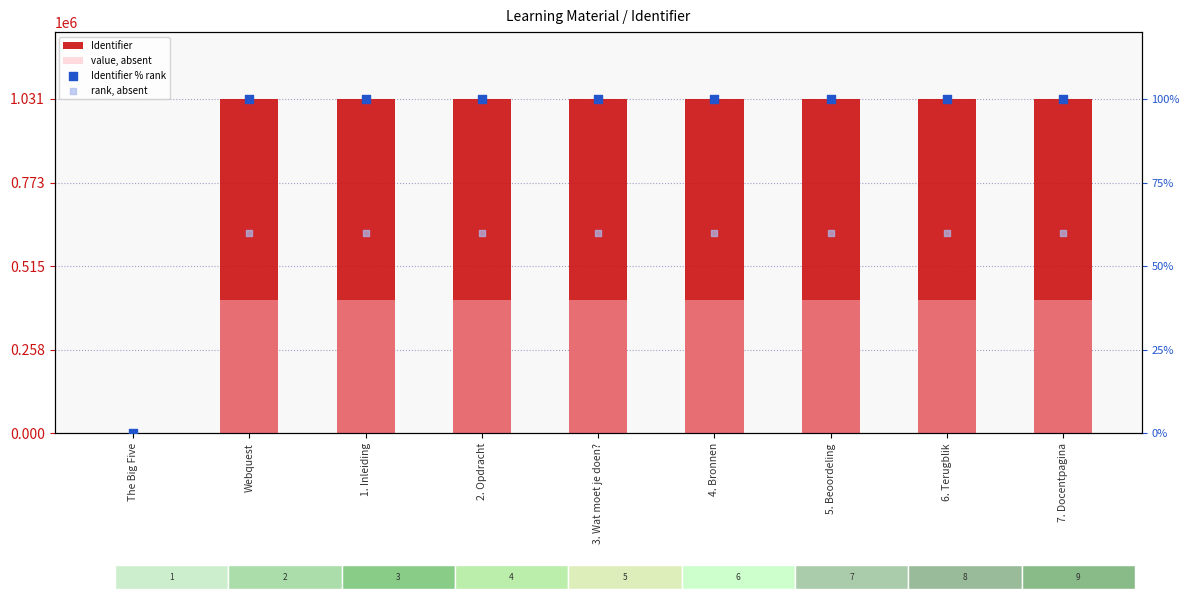

At which category is the sum across all series the highest?

7. Docentpagina